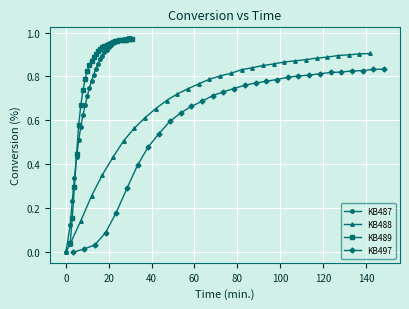

How many series are shown in this chart?

4